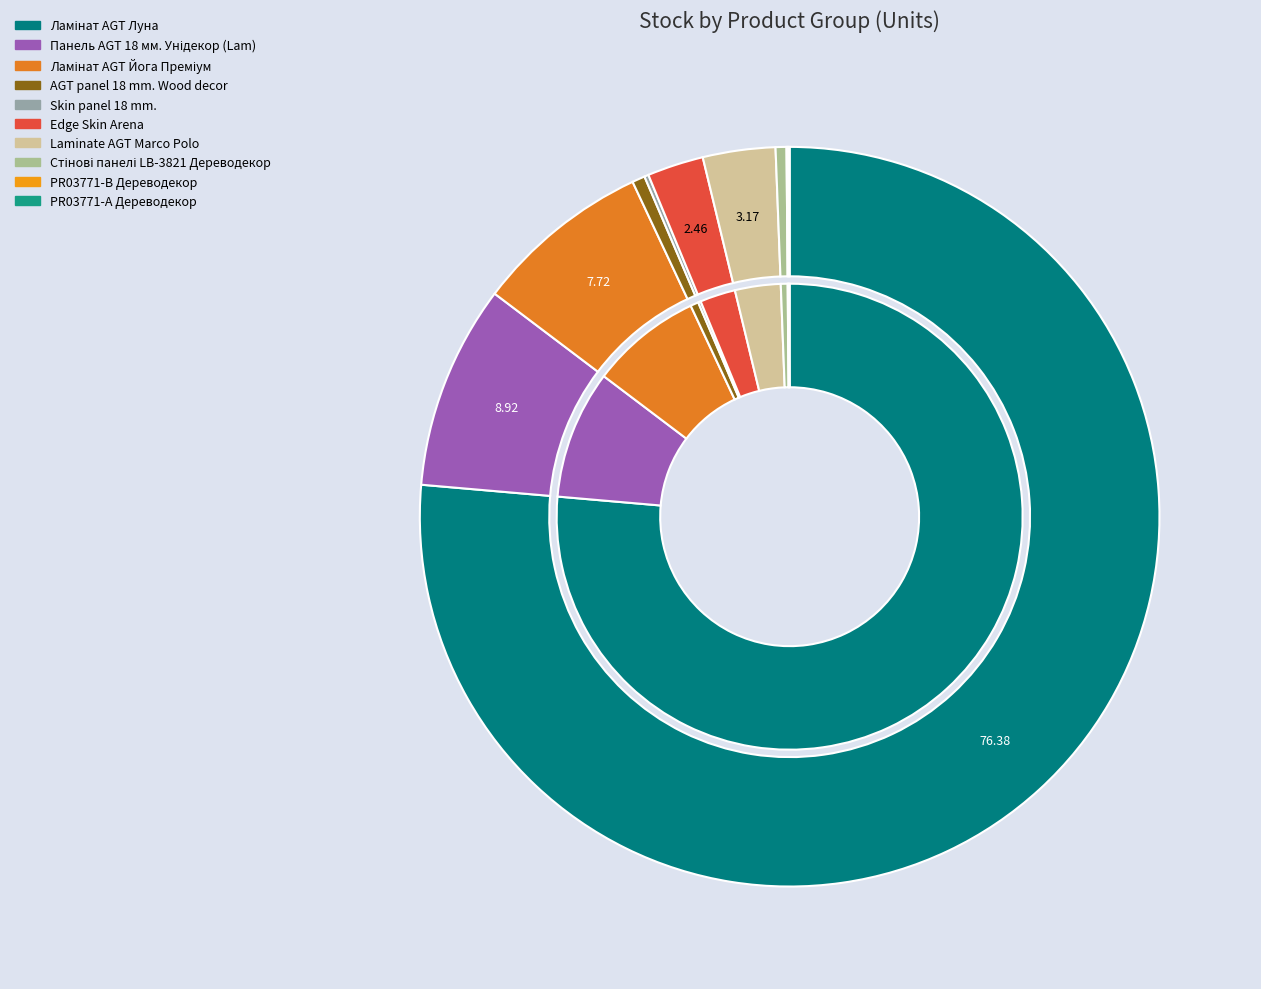

What is the change in value from Стінові панелі LB-3821 Дереводекор to PR03771-А Дереводекор?

-91